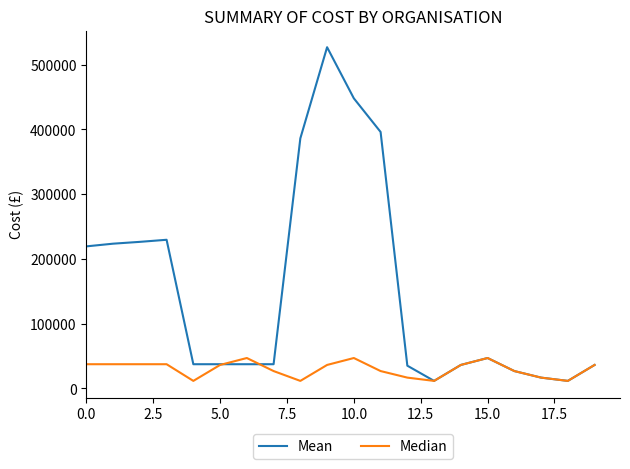

List the series in order of their overall mean, lowest first.

Median, Mean